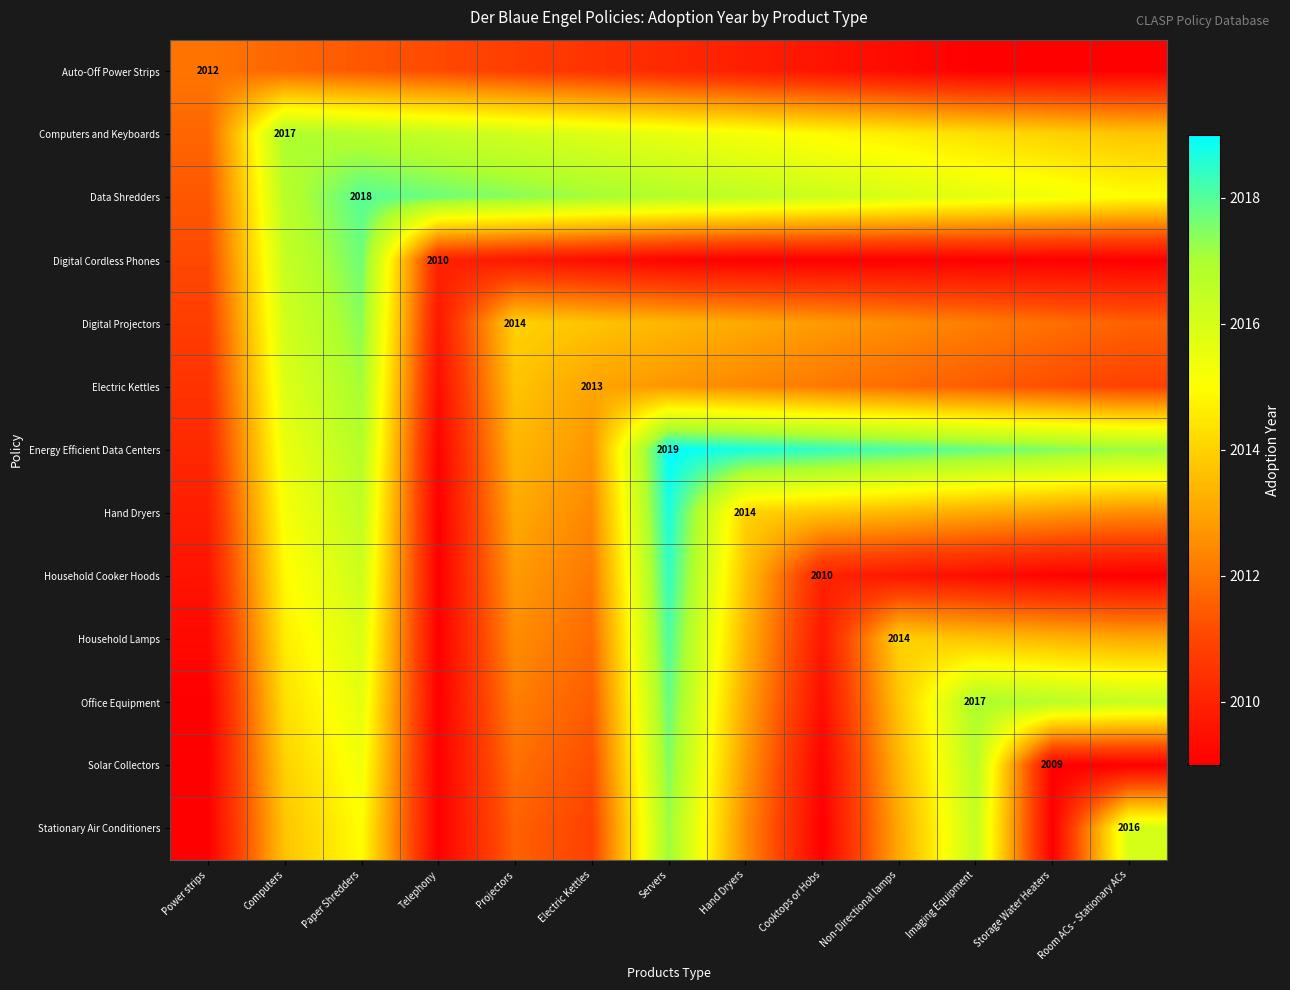

What is the spread (max minus min) of values at Paper Shredders?

6.6